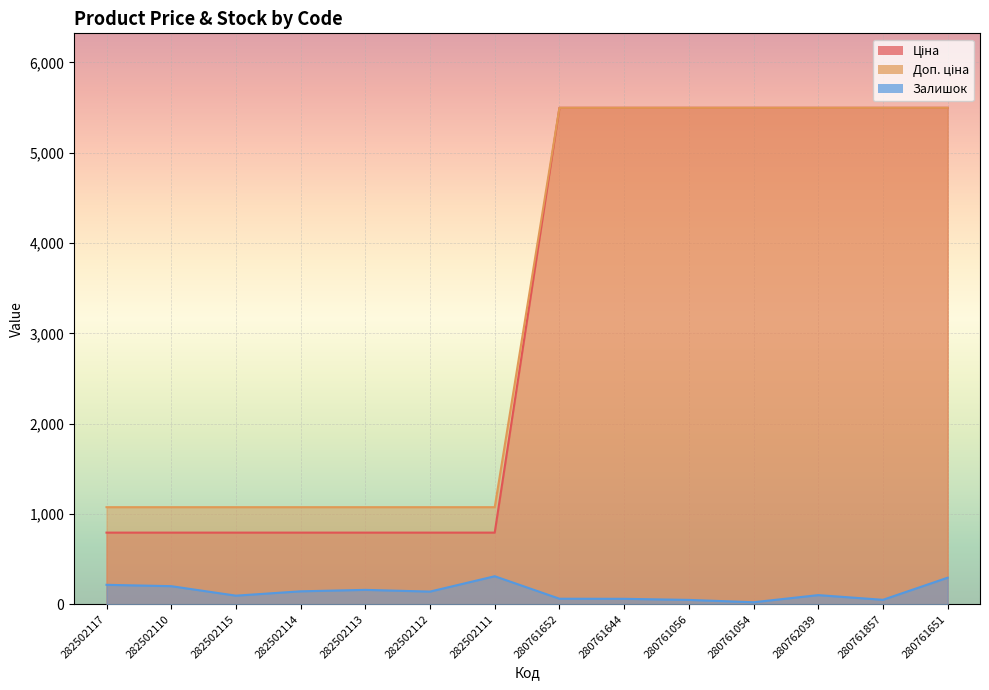

What is the value of the Доп. ціна point at the 12th from the left?

5497.3